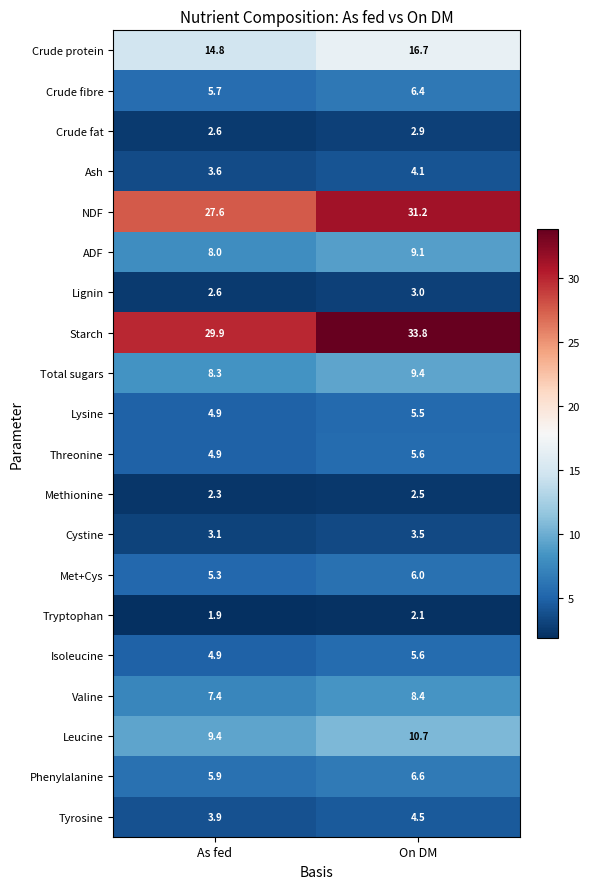

How many distinct data groups are displayed?

20